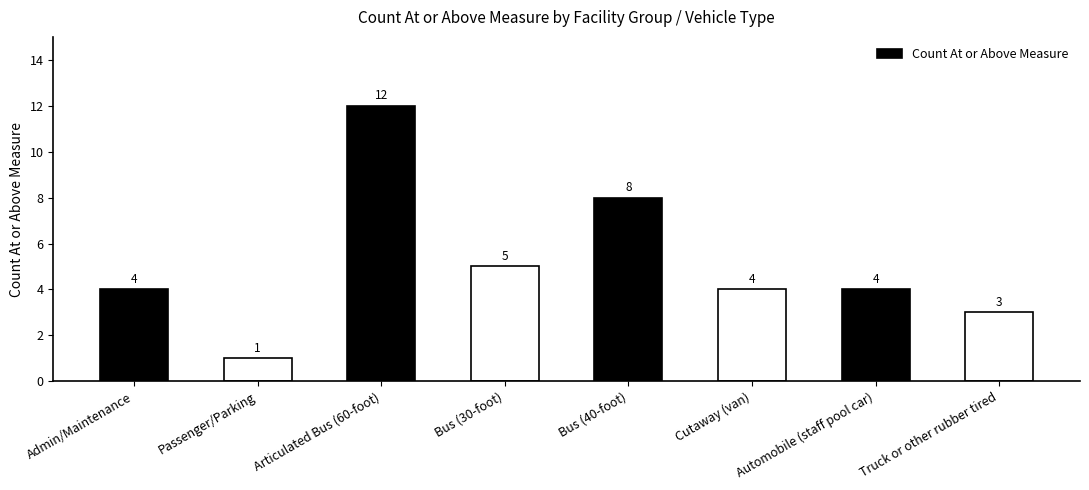

Is it true that the value at Bus (40-foot) is 11?

False